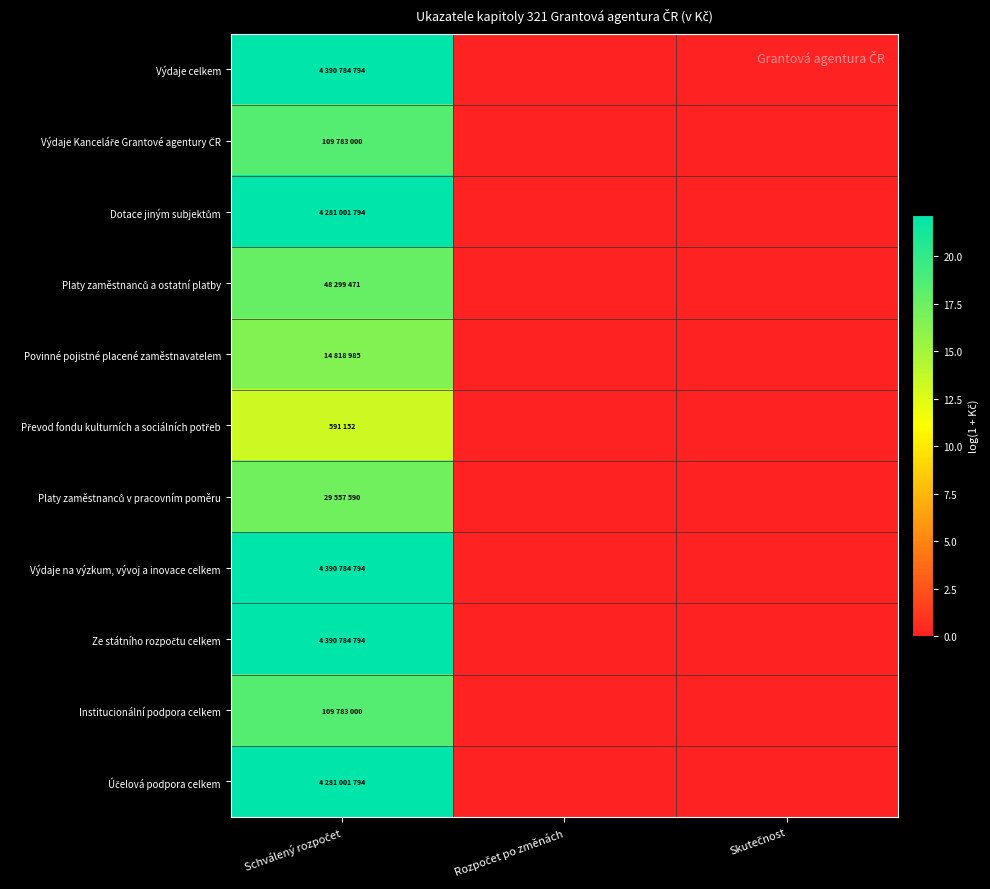

Between Schválený rozpočet and Skutečnost, which series saw the biggest shift?

Výdaje celkem